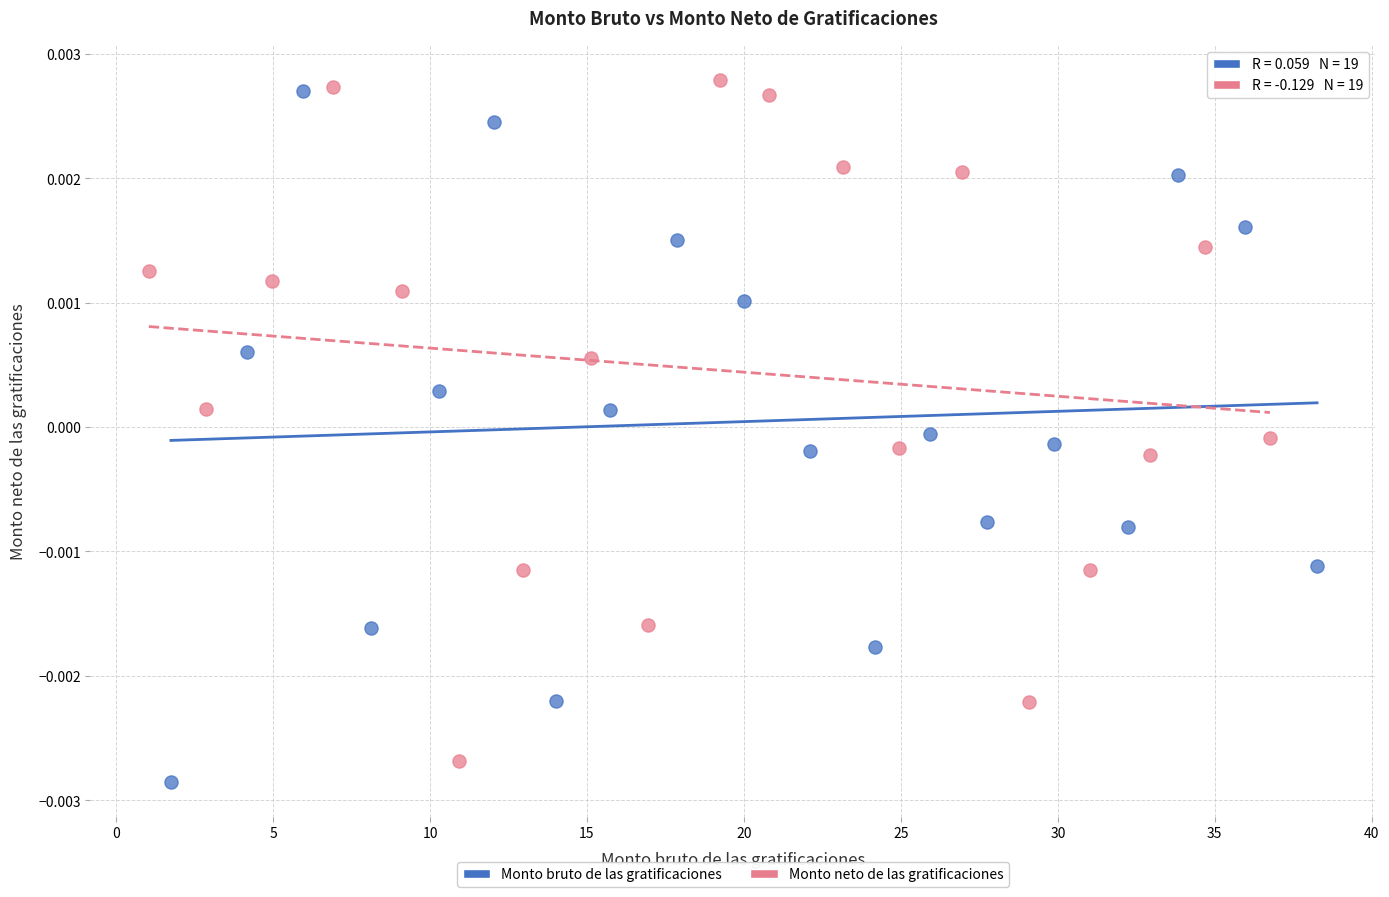

Which series contains the highest Y value?

Monto neto de las gratificaciones